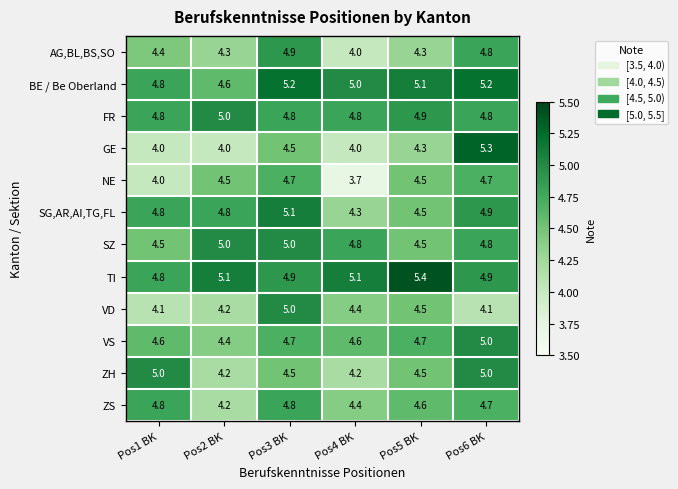

At which category does the chart reach its peak across all series?

Pos5 BK